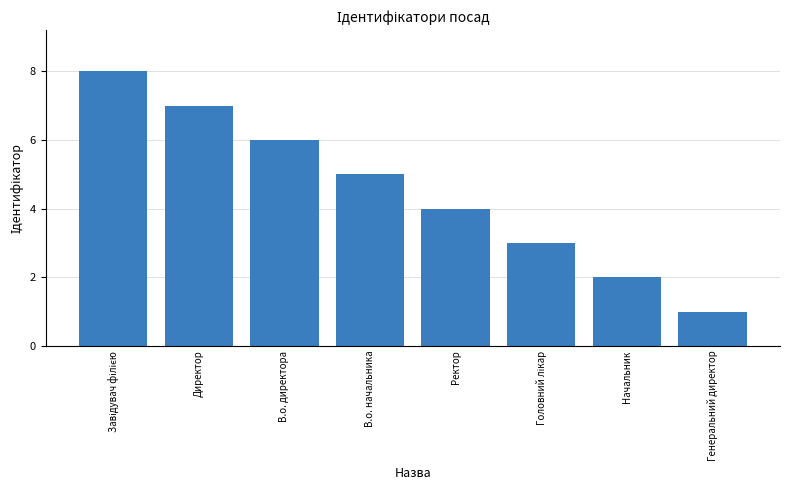

How many data points are less than 5?

4